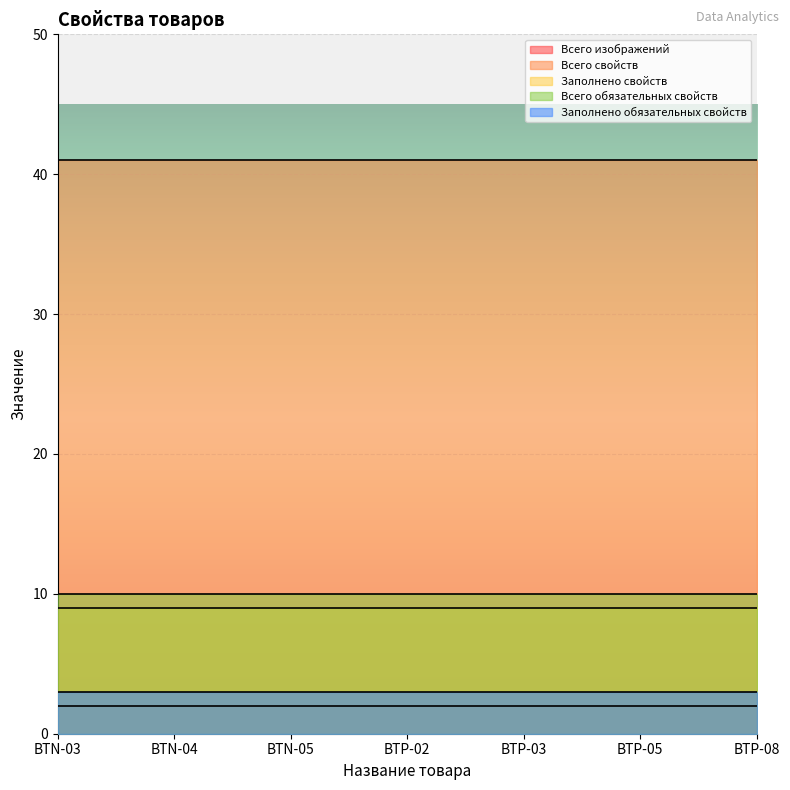

True or false: Заполнено свойств has a value of 9 at BTP-08.

True